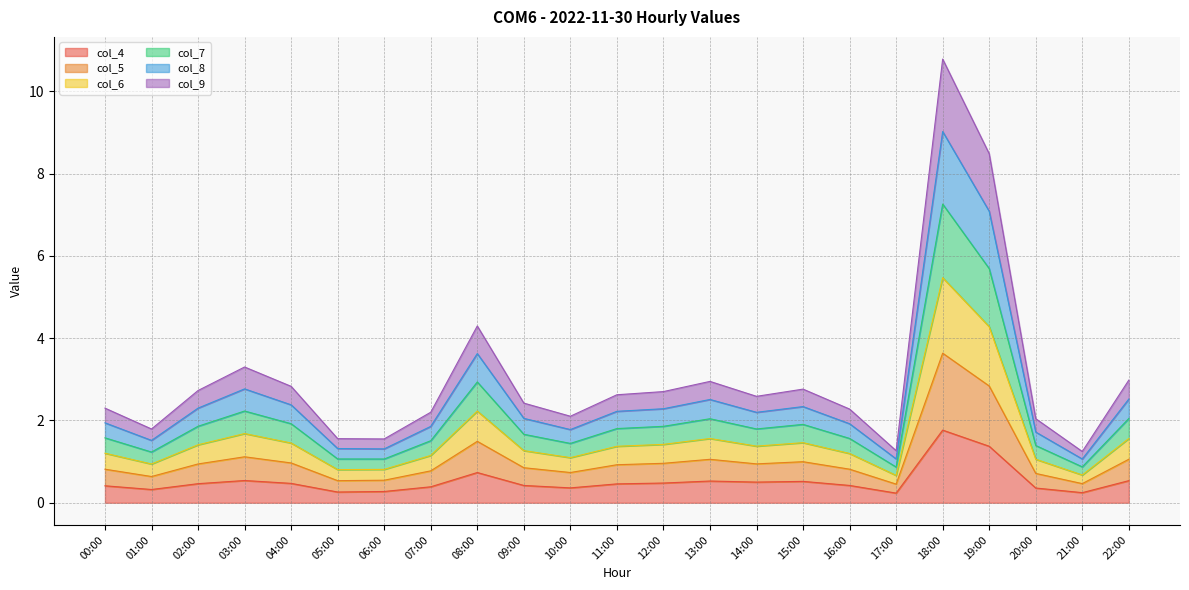

Which label corresponds to the smallest value in the chart?

17:00